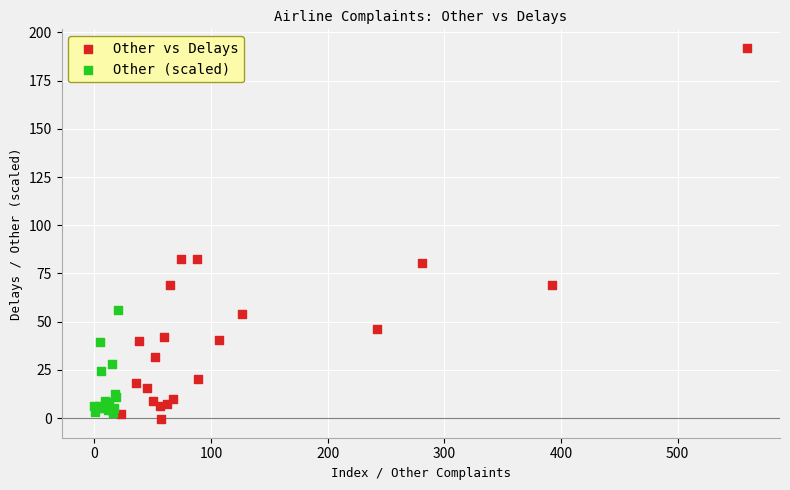

What are all the series names shown in the legend?

Other vs Delays, Other (scaled)